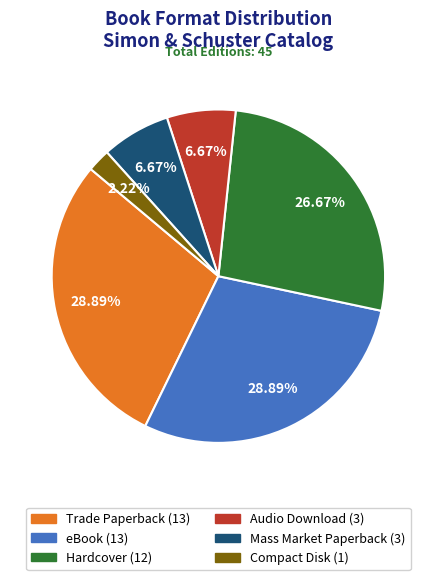

Does any single category account for the majority?

No